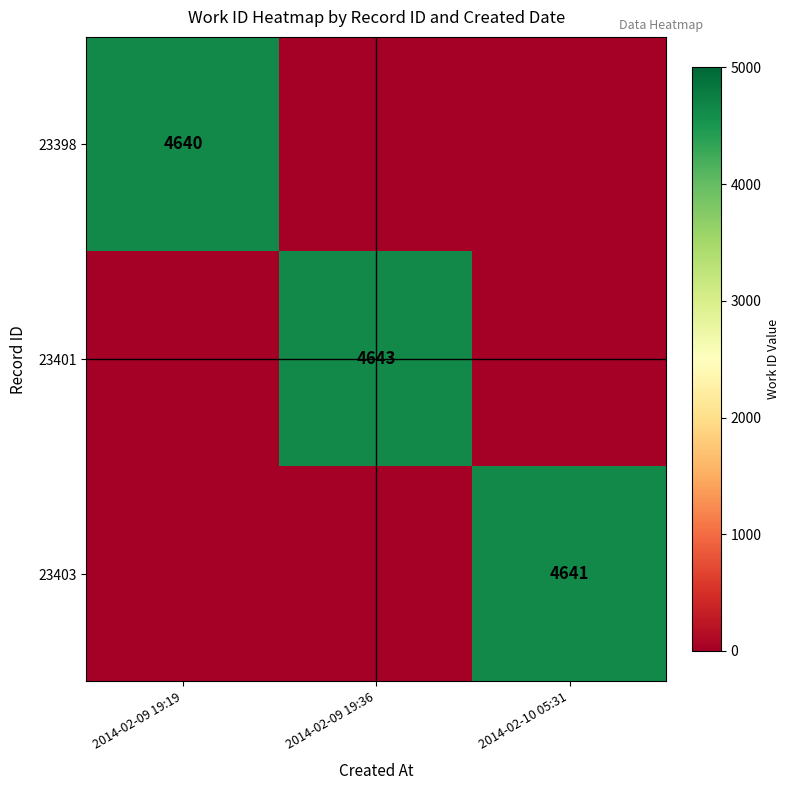

Is the value of 23401 at 2014-02-09 19:36 greater than the value of 23398 at 2014-02-09 19:19?

Yes